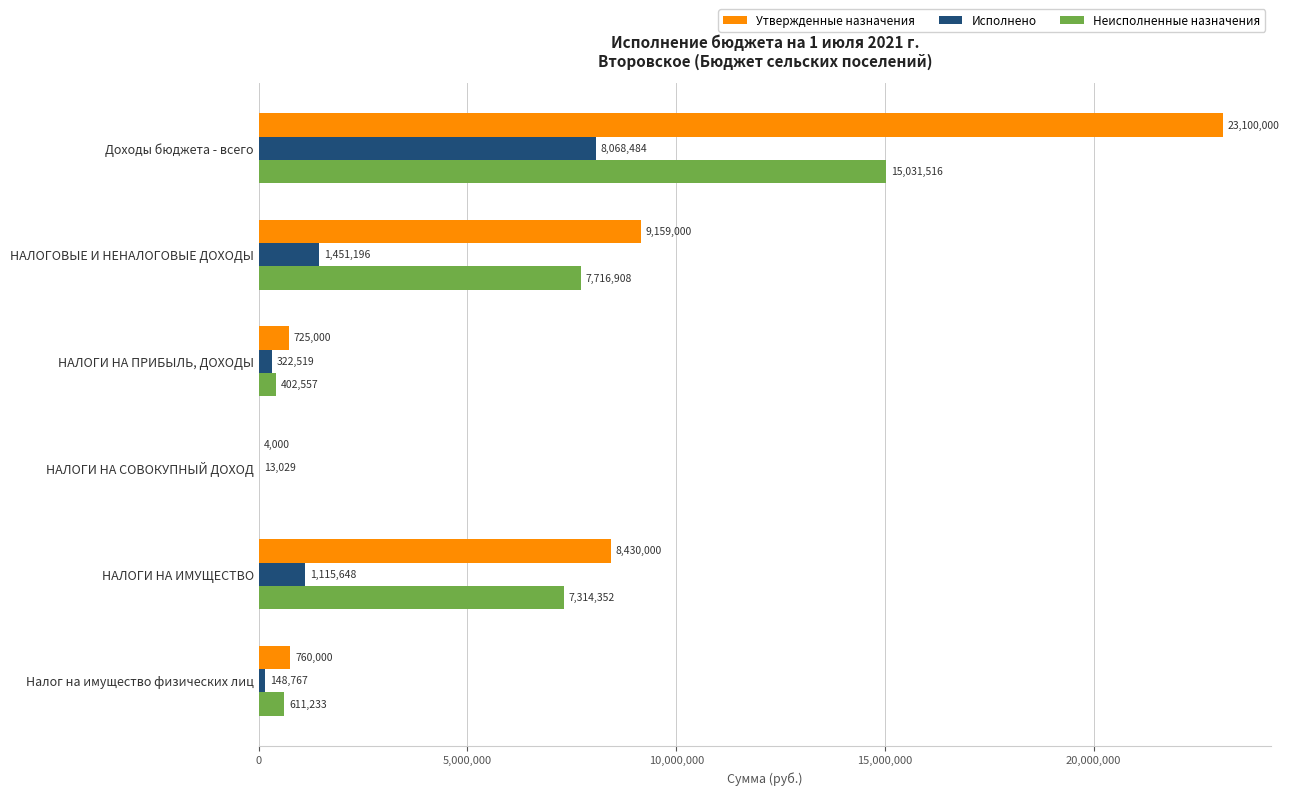

How many series are shown in this chart?

3